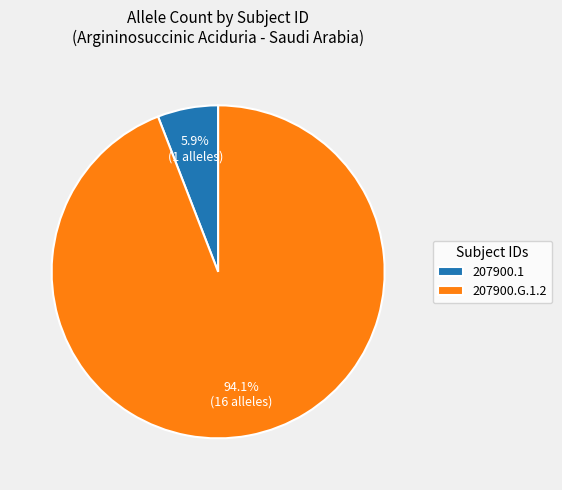

Which slice is the largest?

207900.G.1.2